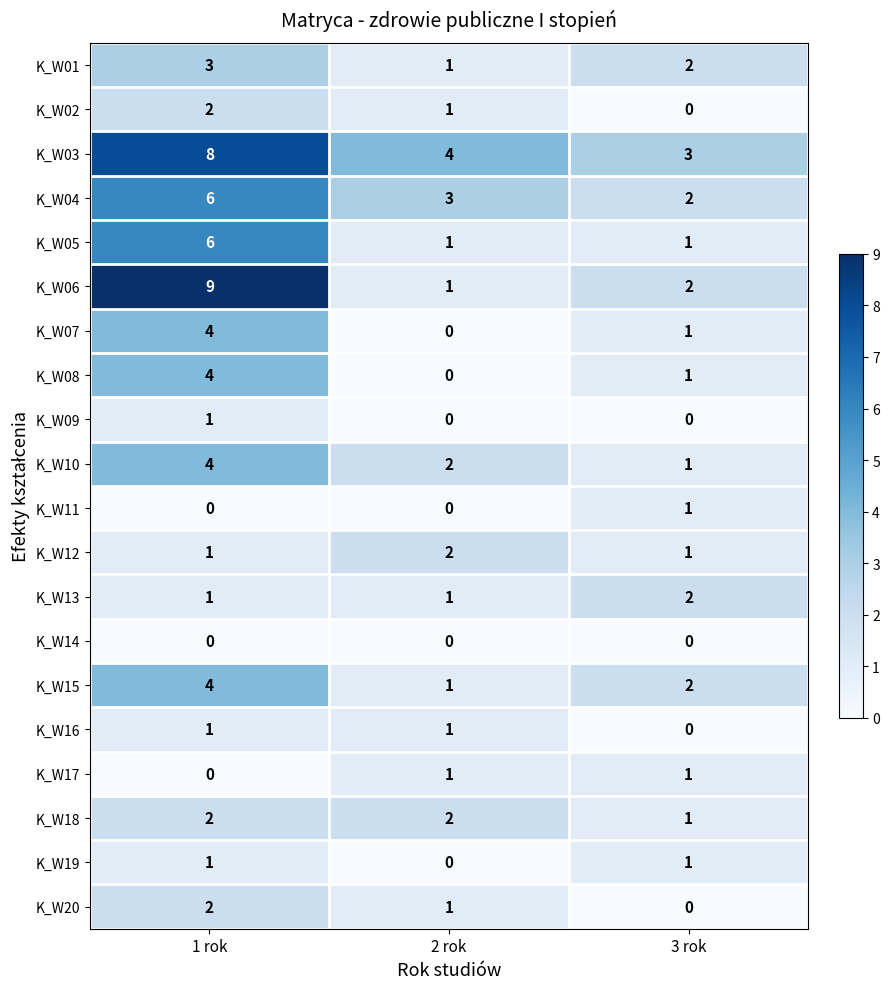

True or false: K_W20 has a value of -1 at 3 rok.

False